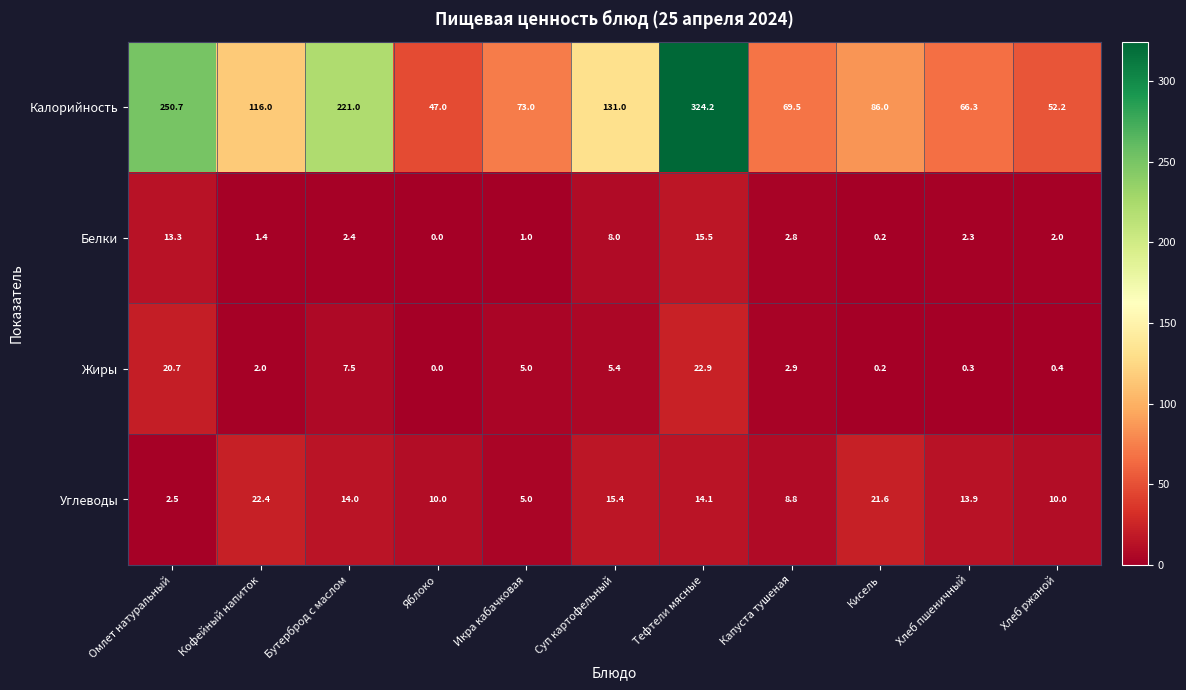

How many values in Жиры are above zero?

10